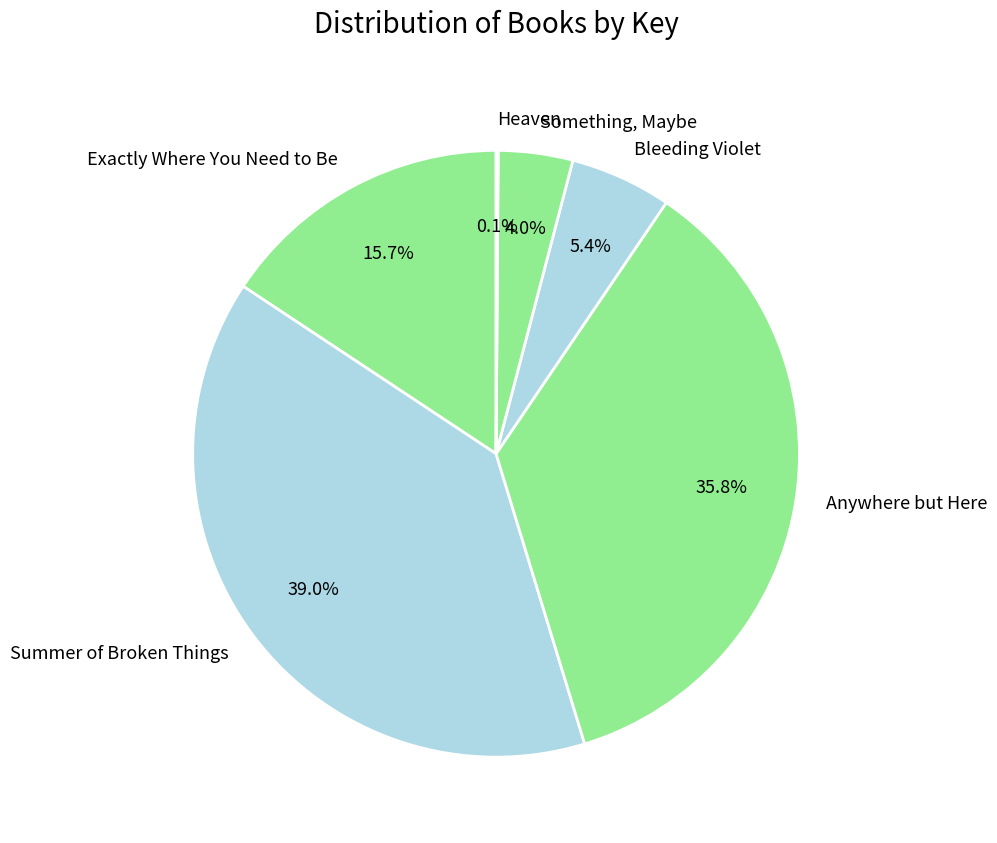

Which has a higher value, Something, Maybe or Summer of Broken Things?

Summer of Broken Things